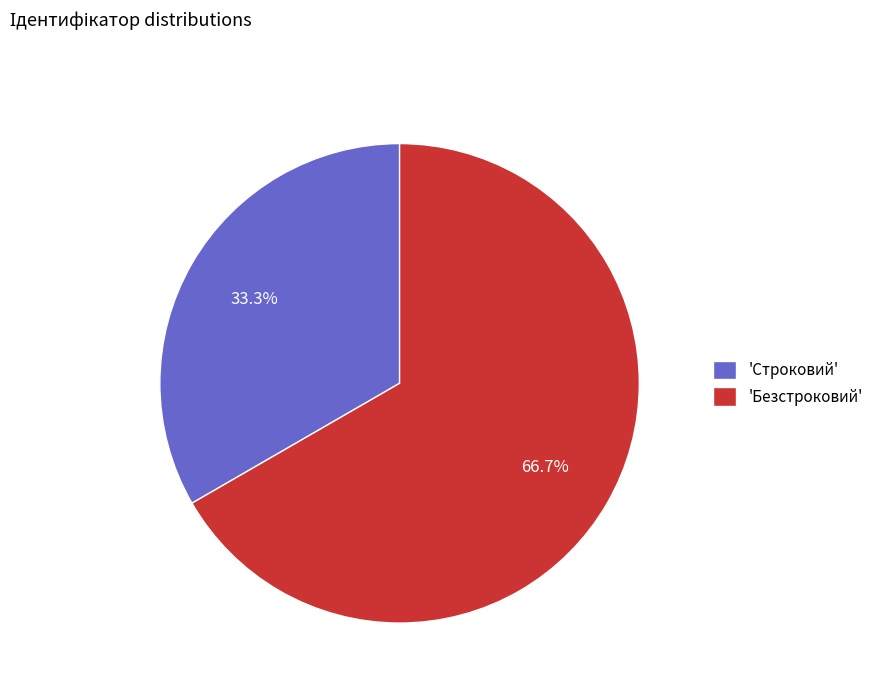

Between 'Безстроковий' and 'Строковий', which is larger?

'Безстроковий'